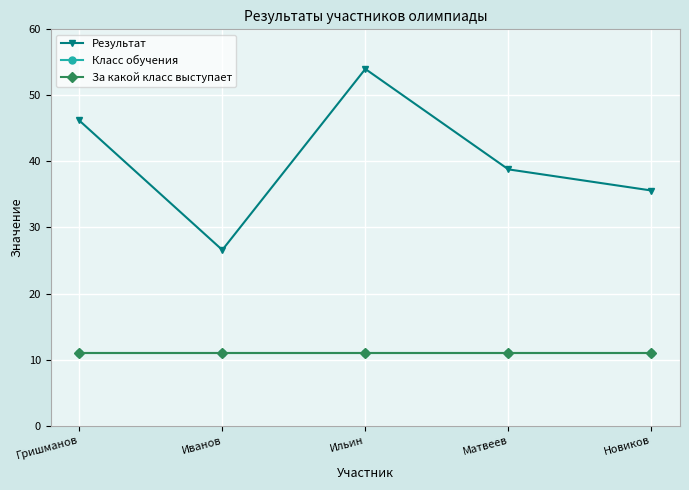

Which series changed the most between Матвеев and Новиков?

Результат